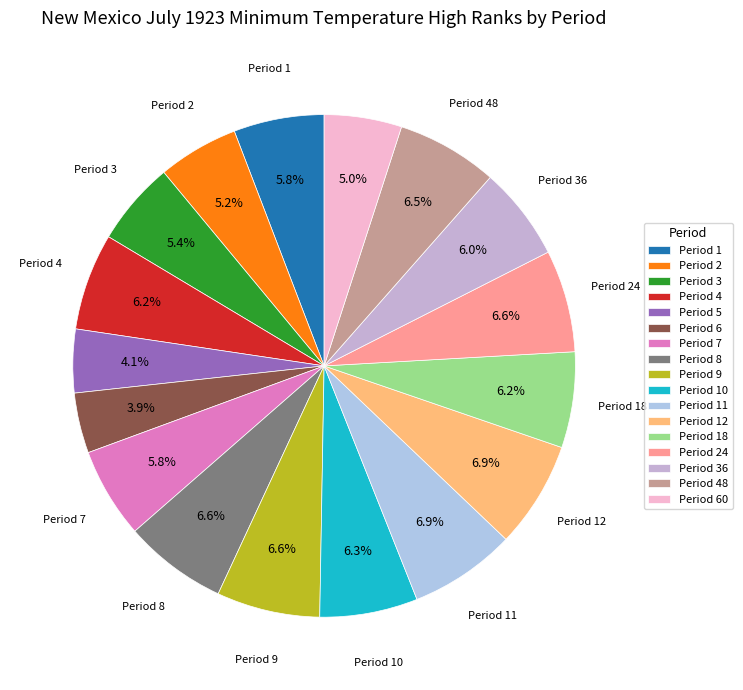

To the nearest percent, what is the difference between the largest and smallest slice percentages?

3%